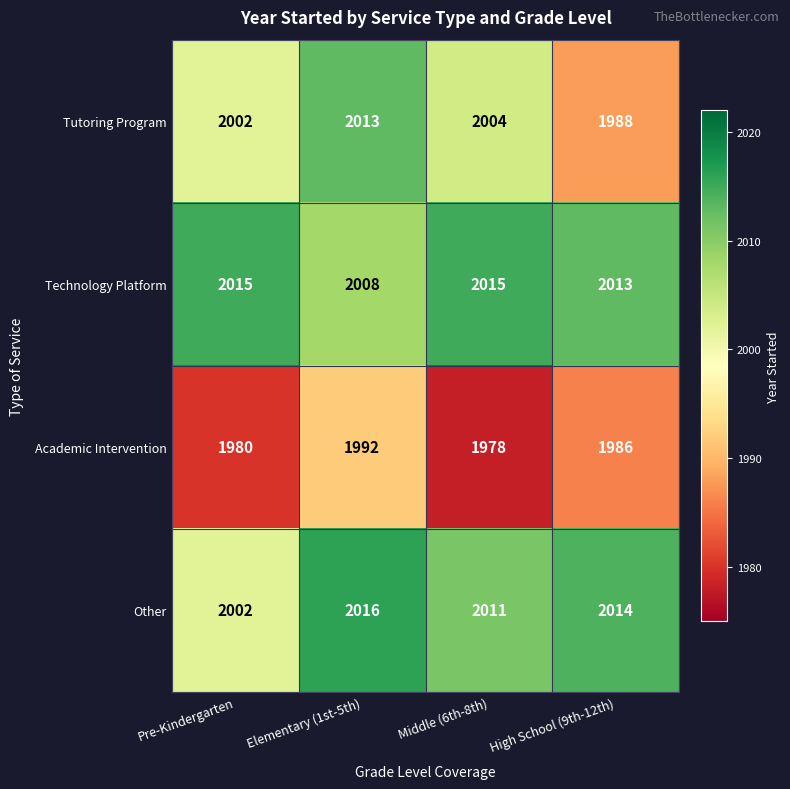

What is the sum of all Technology Platform values?

8051